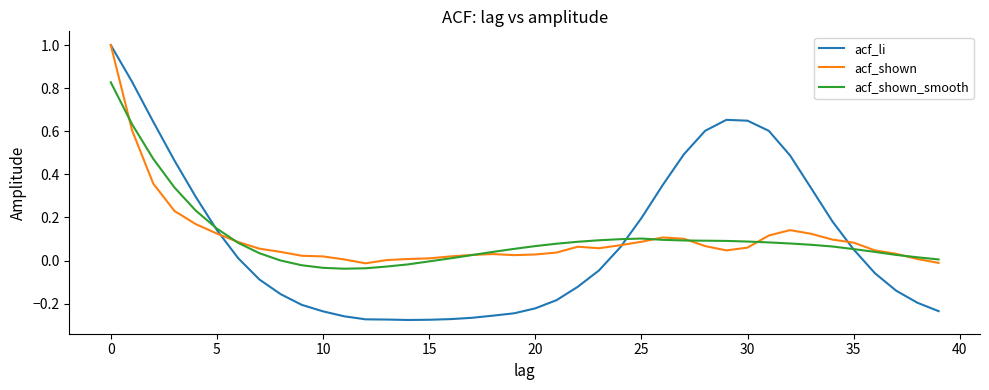

Which series has the largest range (max minus min)?

acf_li